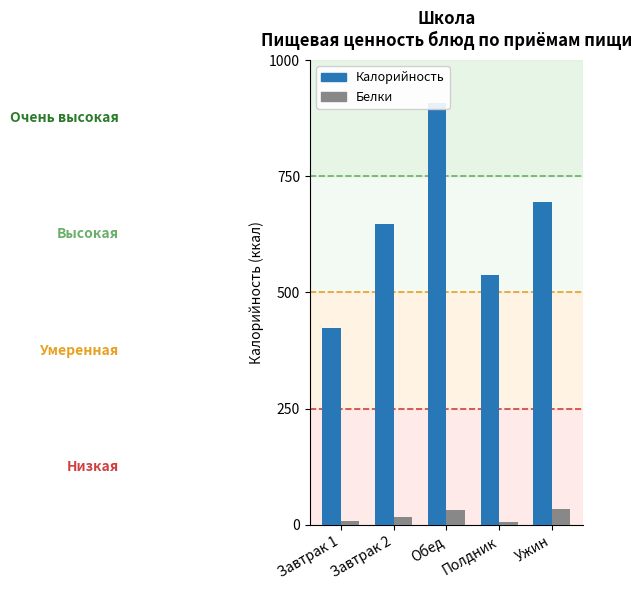

At Полдник, list the series in order from smallest to largest.

Белки, Калорийность